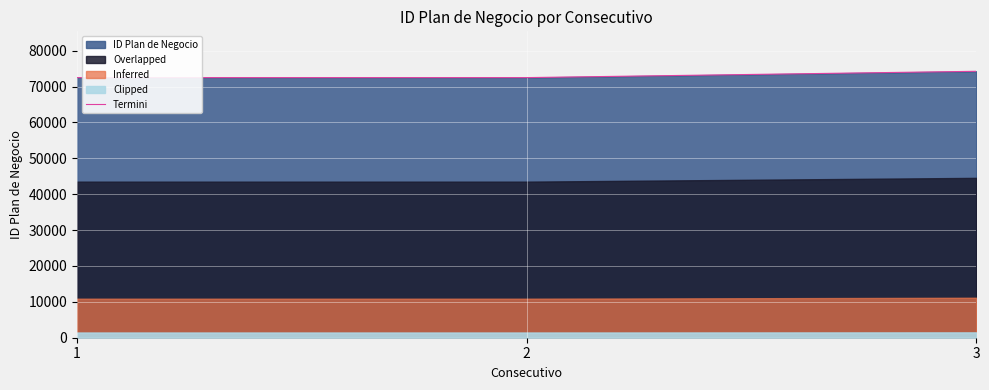

What is the sum of all values?

219305